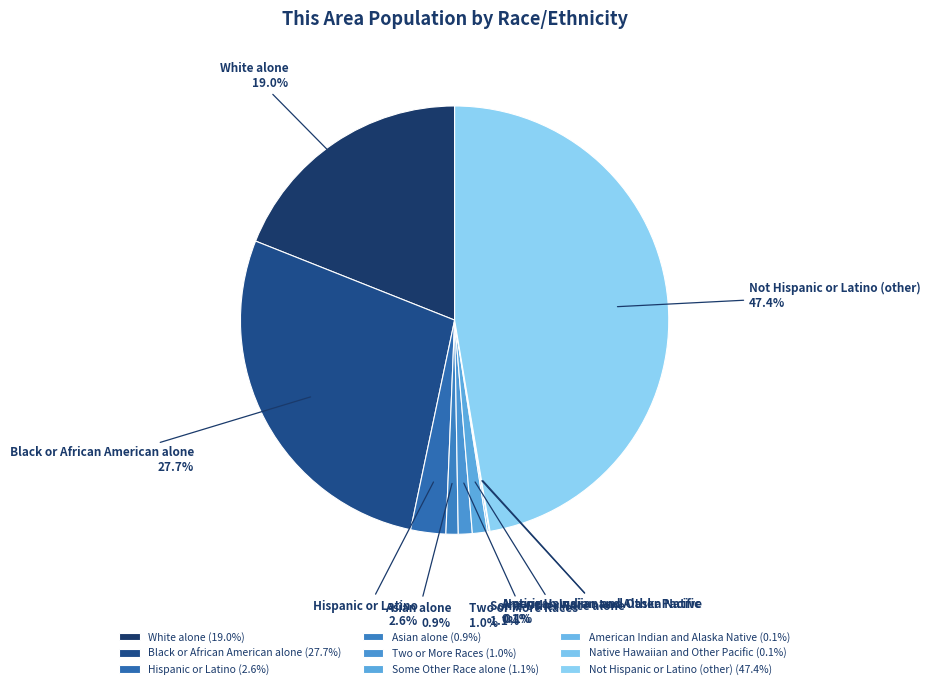

Combined, do Asian alone and Some Other Race alone account for over 50%?

No